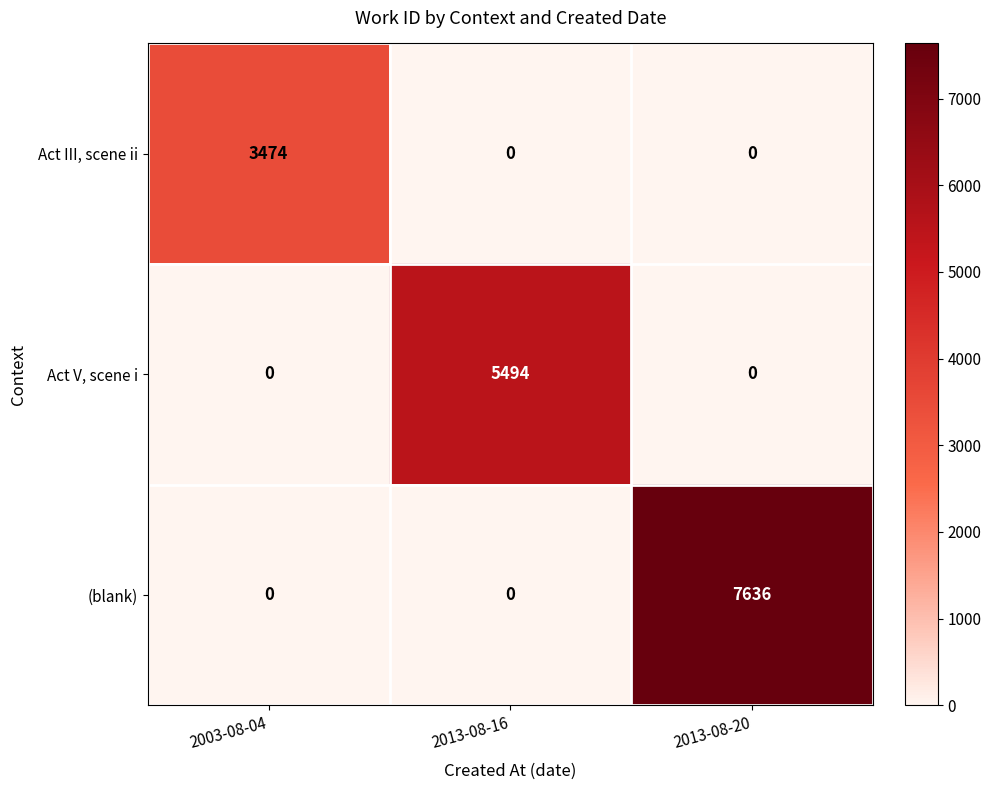

True or false: (blank) has a value of 7636 at 2013-08-20.

True